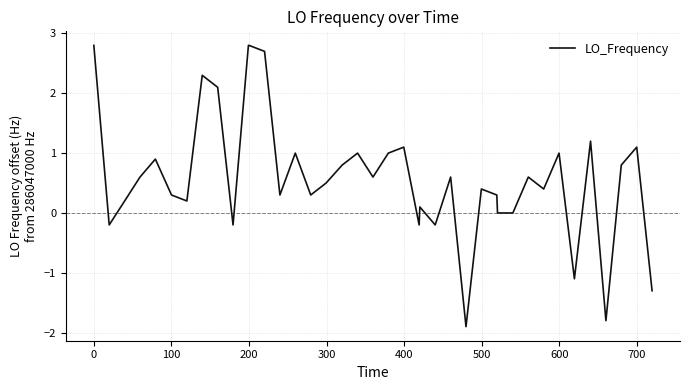

What is the greatest value displayed?

2.8